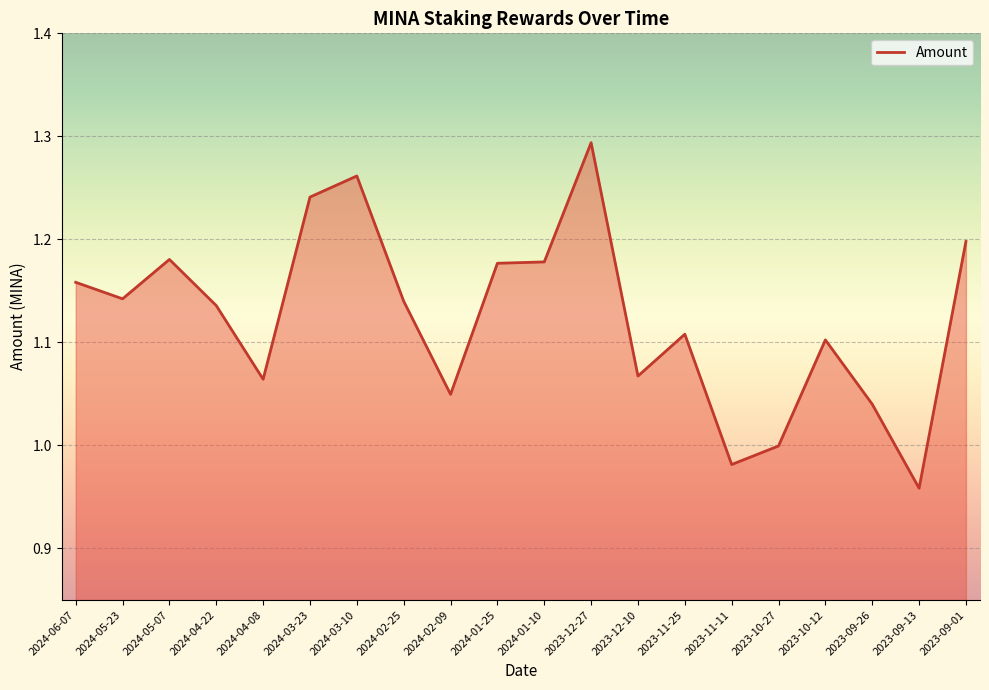

At which category does the data reach its first local valley?

2024-05-23